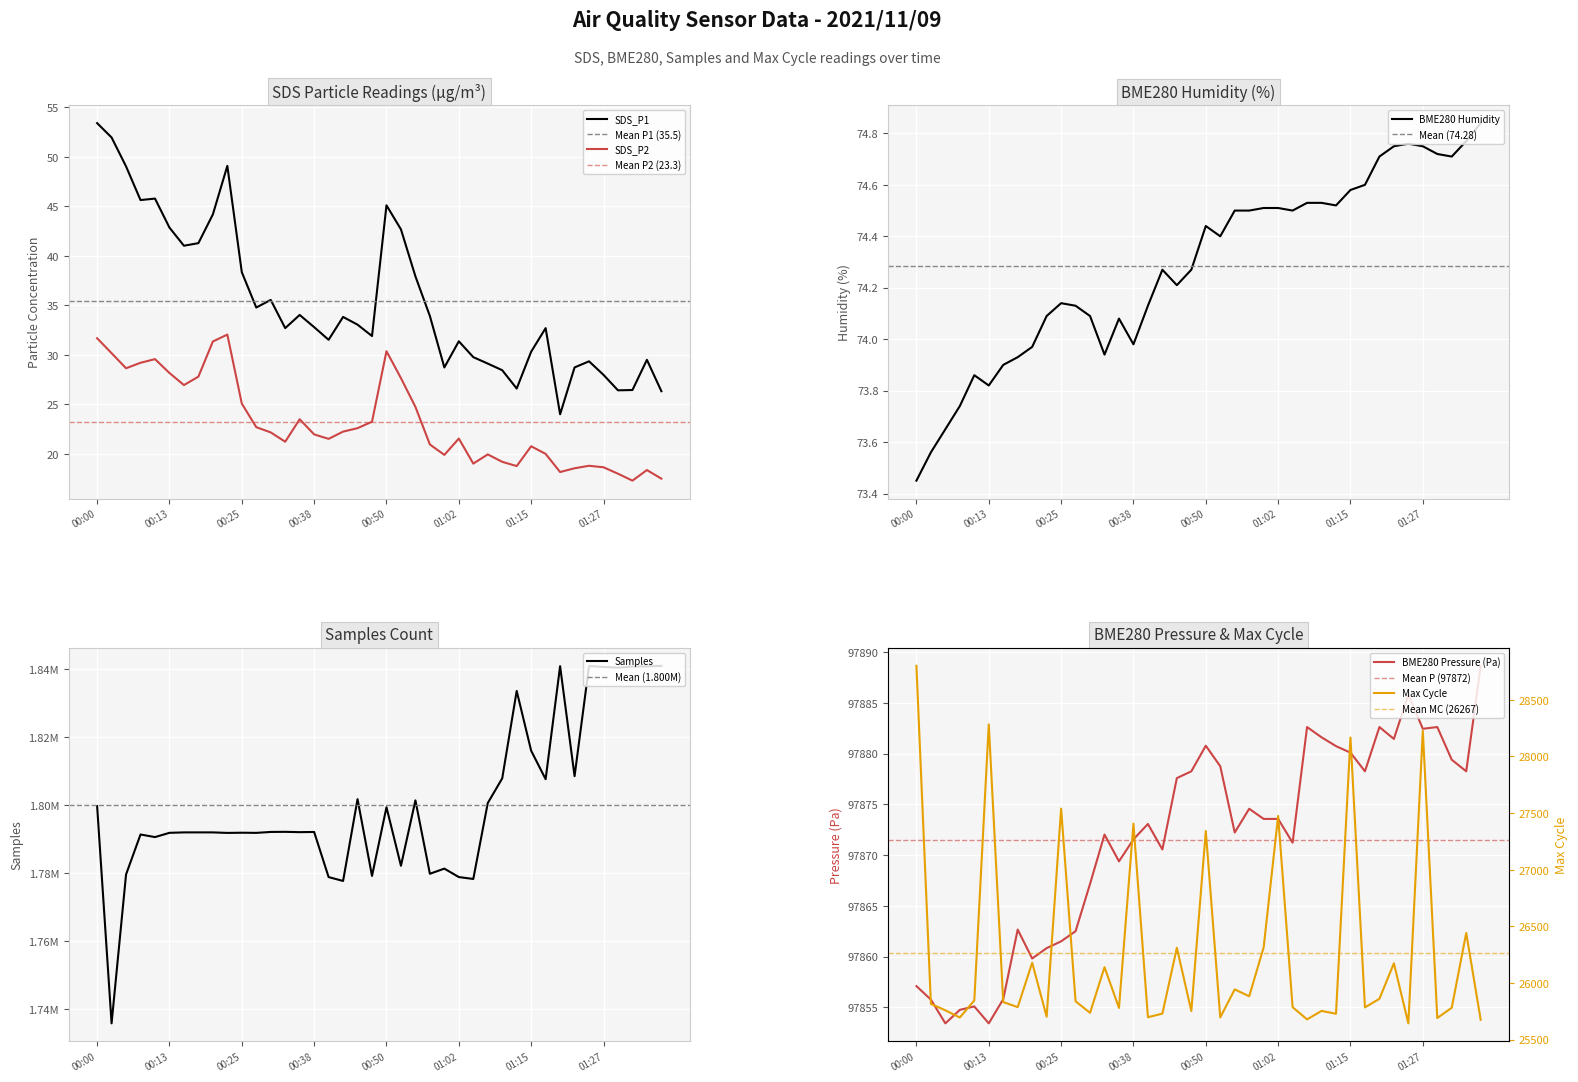

How many interior local valleys does the SDS_P2 series have?

9